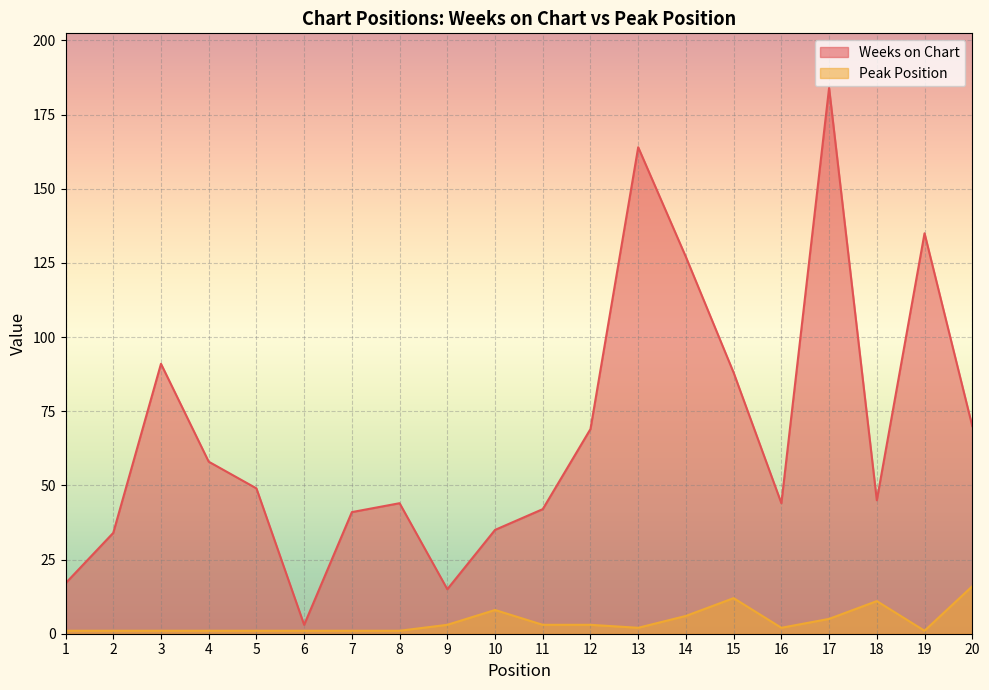

At how many categories does at least one series exceed 70?

6